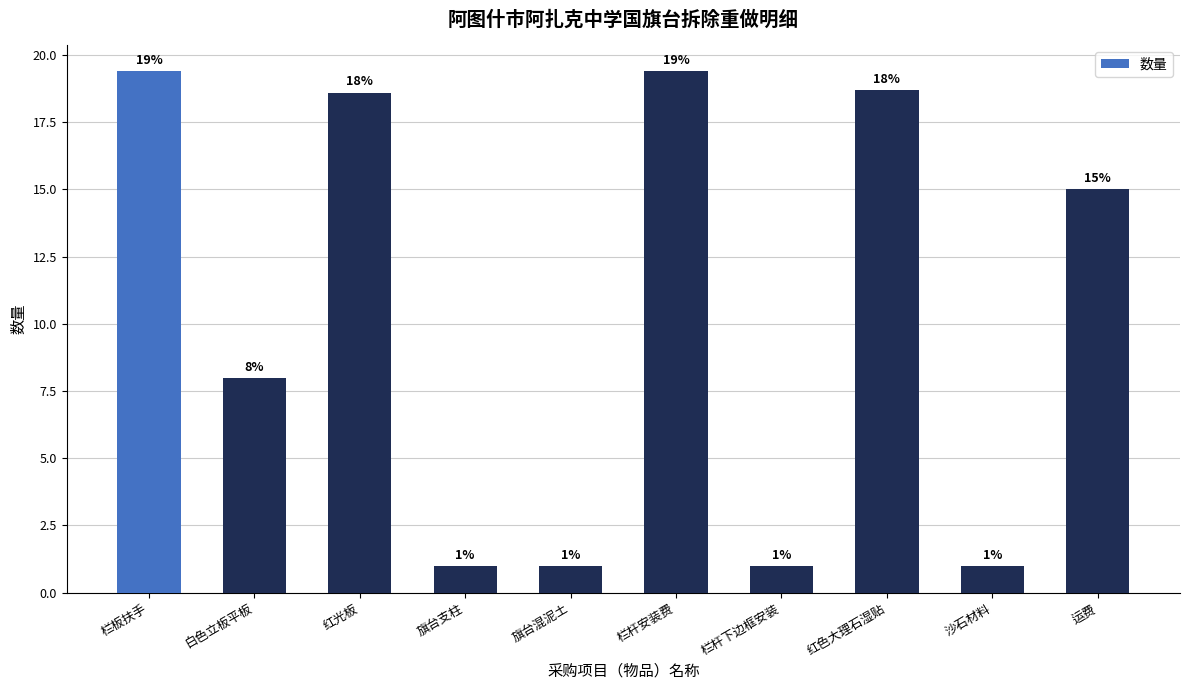

What is the maximum value shown in the chart?

19.4